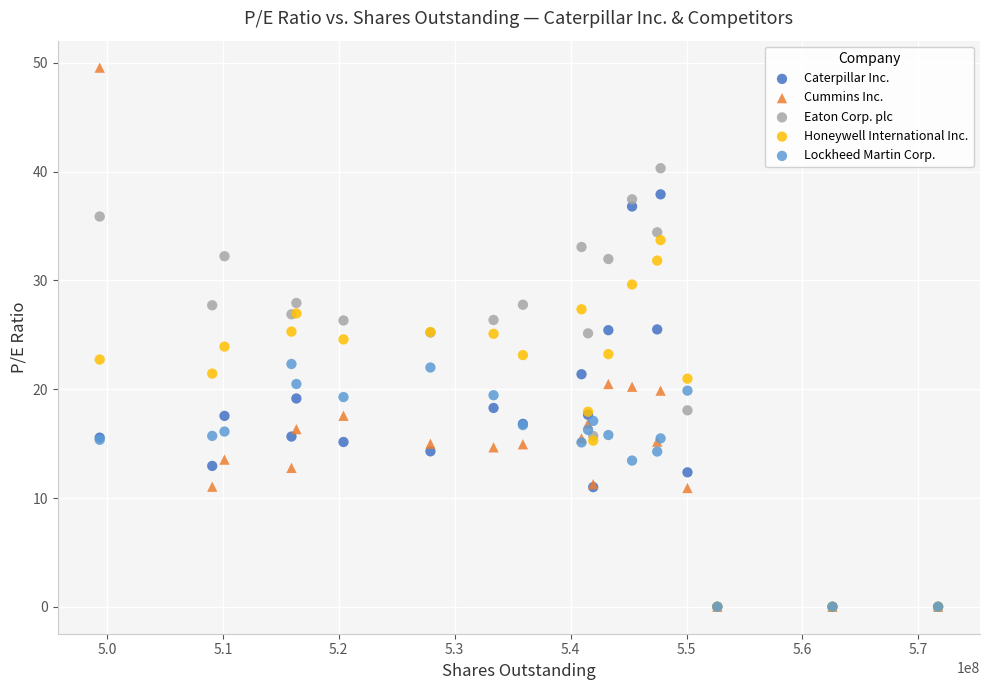

Which series reaches the maximum Y coordinate?

Cummins Inc.